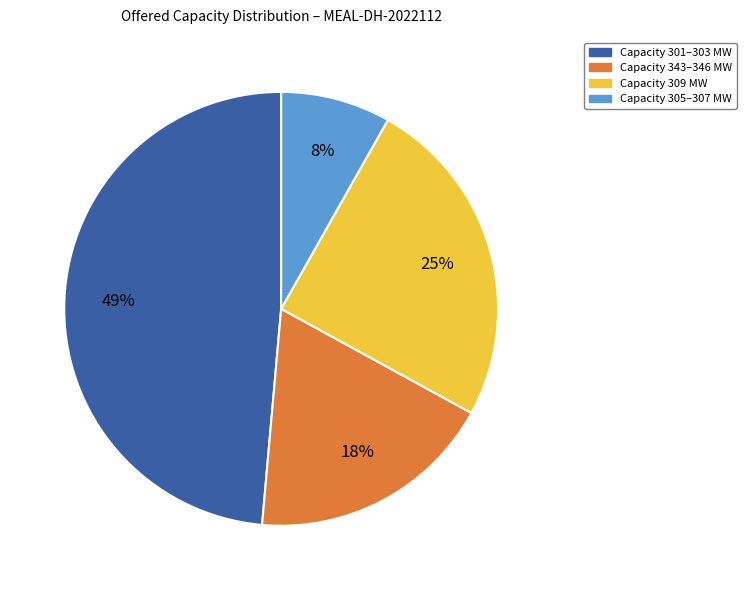

Is there any slice that represents more than half of the pie?

No